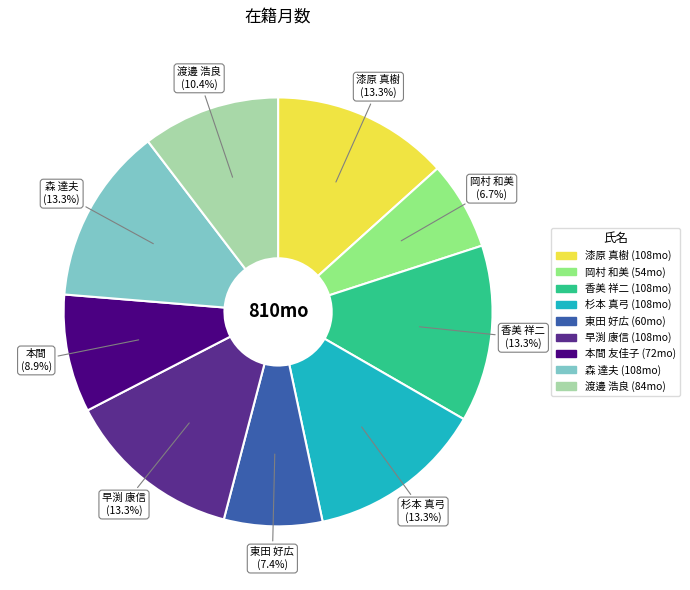

To the nearest percent, what portion does 漆原 真樹 represent?

13%